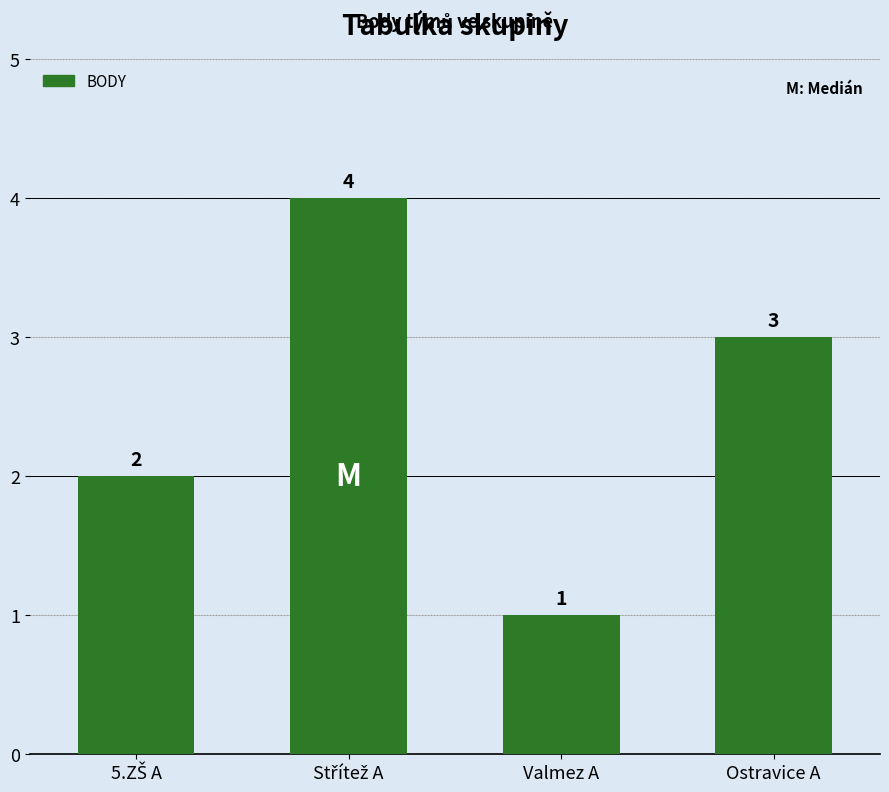

What is the label of the 4th bar from the left?

Ostravice A